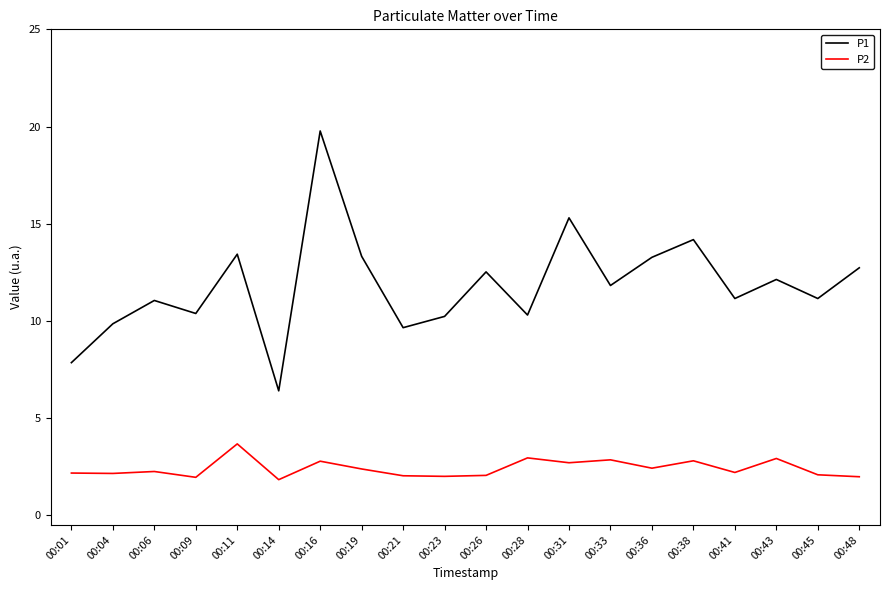

Rank the series by their maximum value, from lowest to highest.

P2, P1